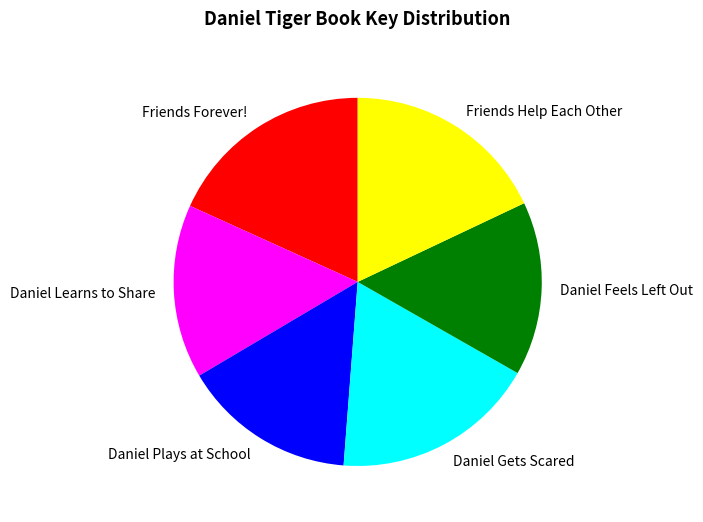

Count the number of slices in the pie.

6